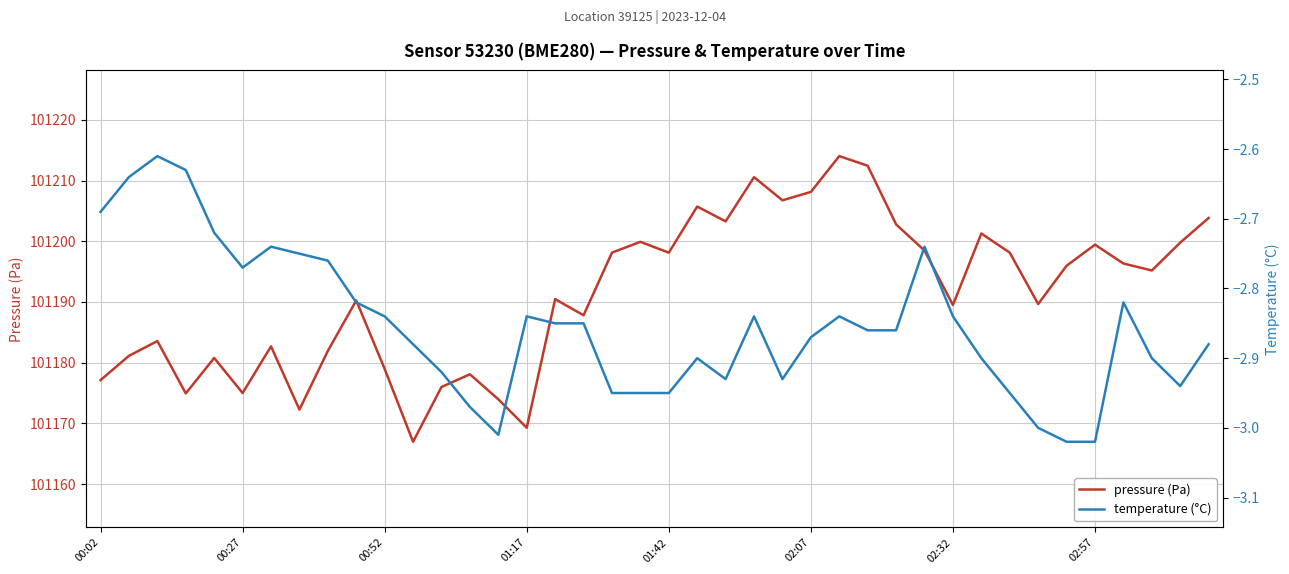

Which category has the highest value in the pressure (Pa) series?

26